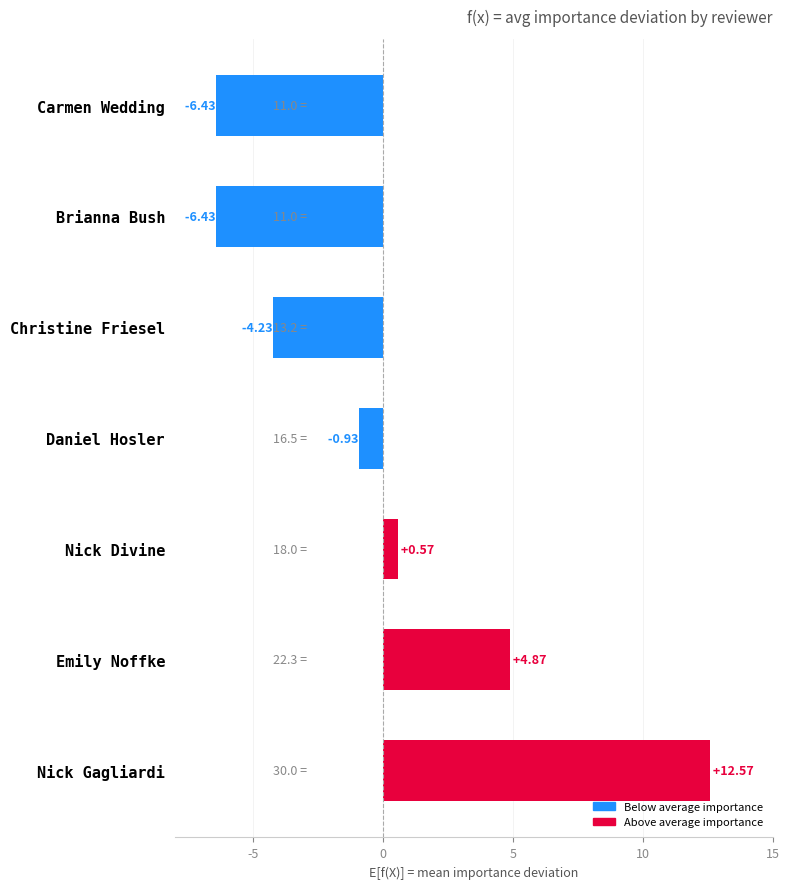

At which category does the chart reach its peak across all series?

Nick Gagliardi